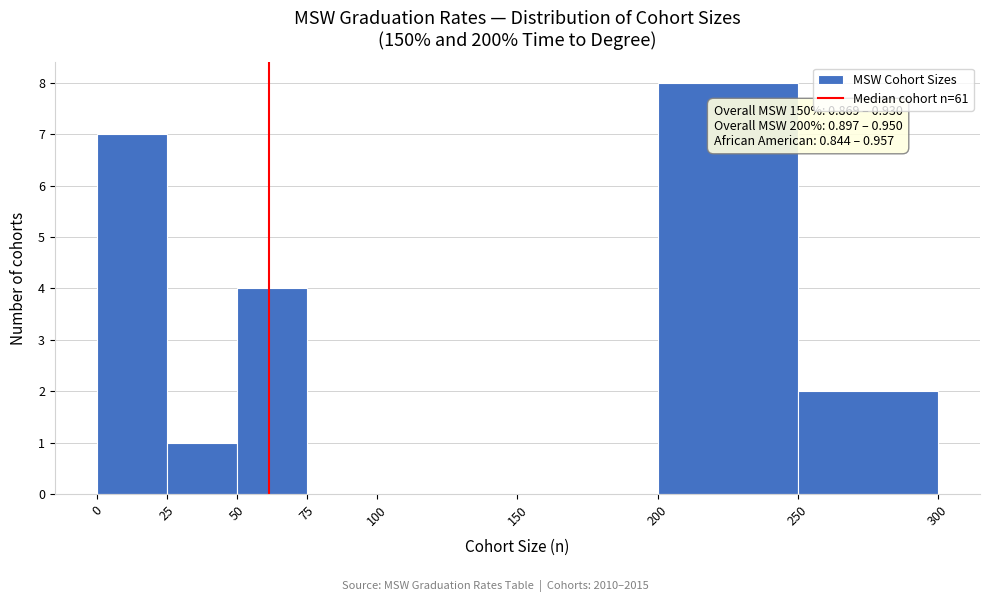

Over which range of the x-axis is the bar tallest?

200 to 250